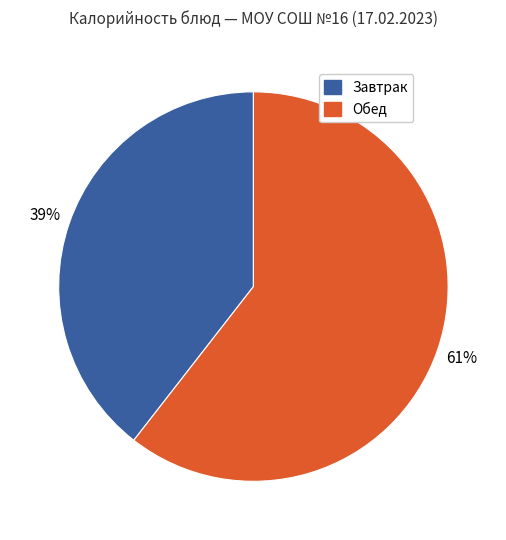

Does any single category account for the majority?

Yes